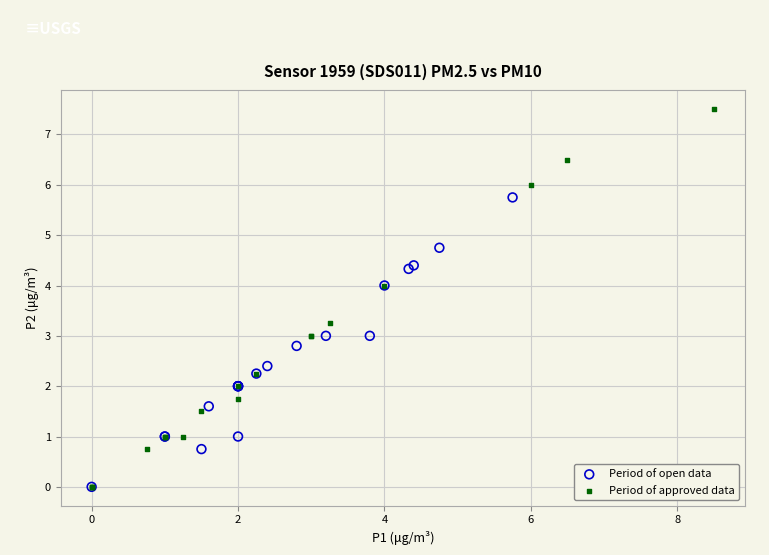

Which series has the widest spread of Y values?

Period of approved data